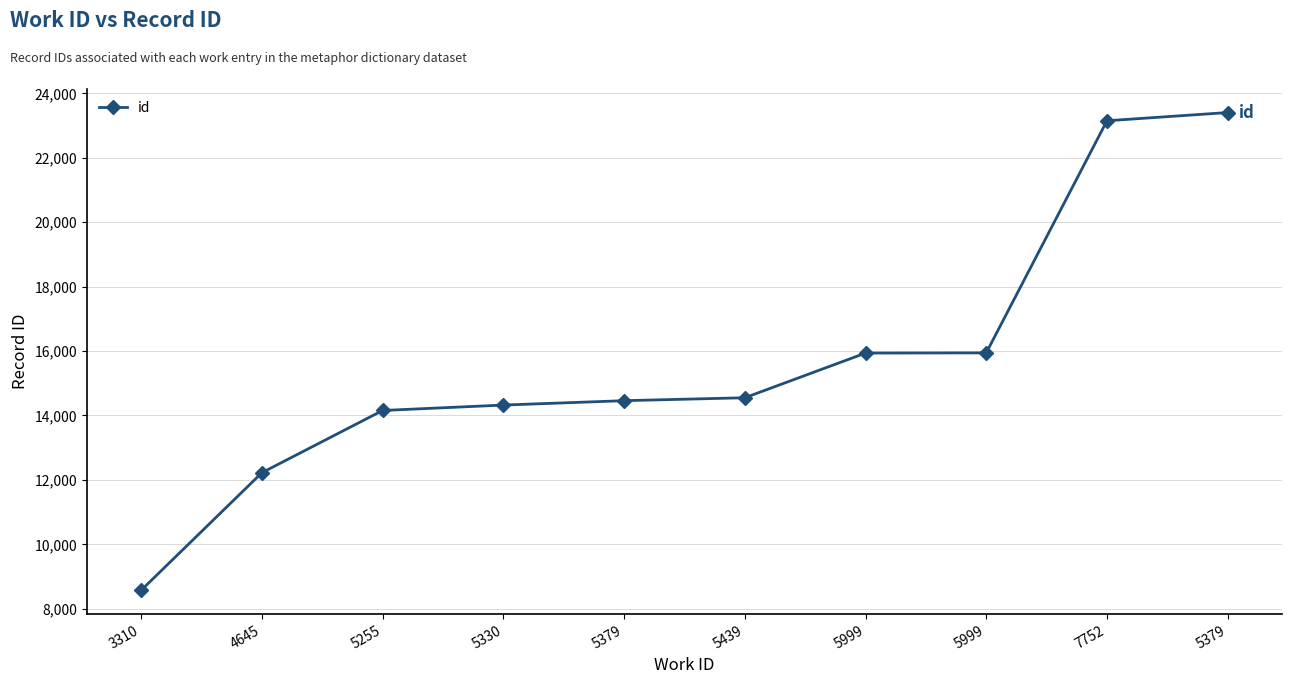

How many data points does each series have?

10